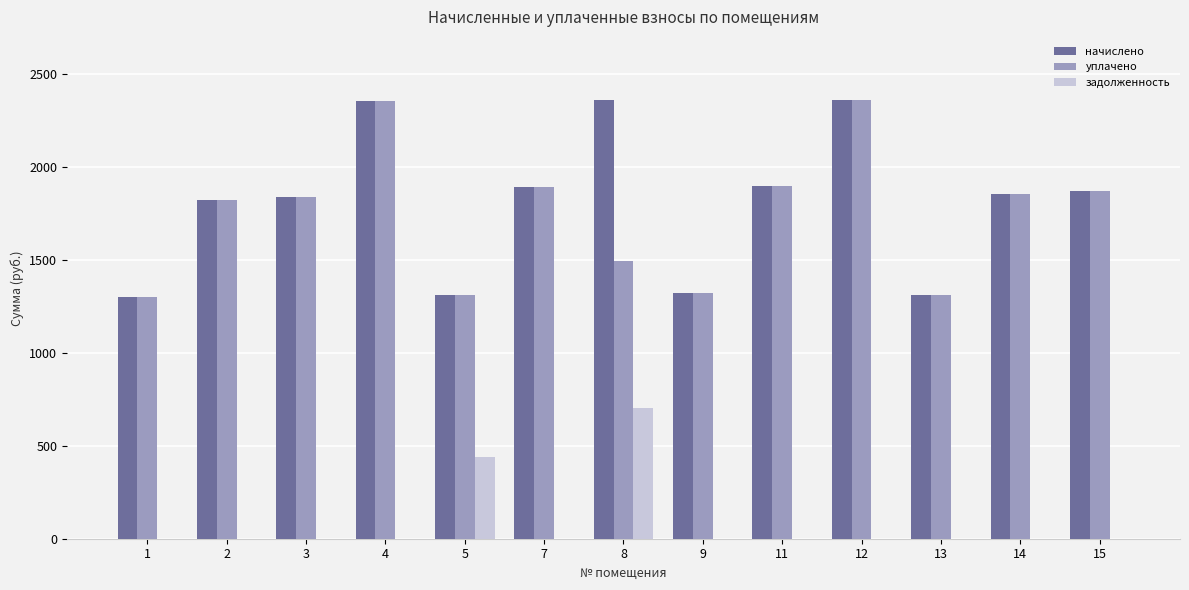

How many data points in начислено are above 1854?

7